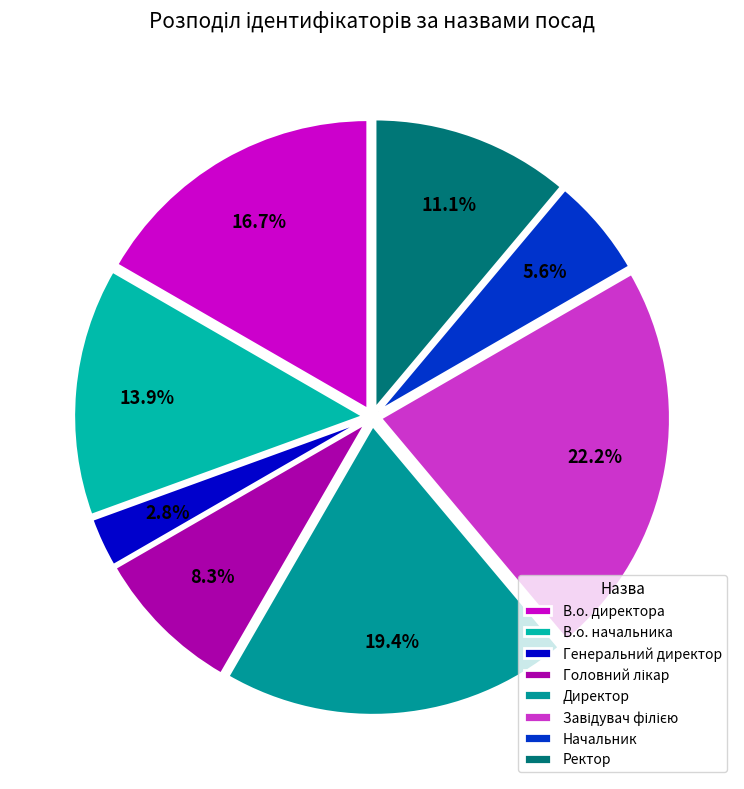

How many slices are in this pie chart?

8